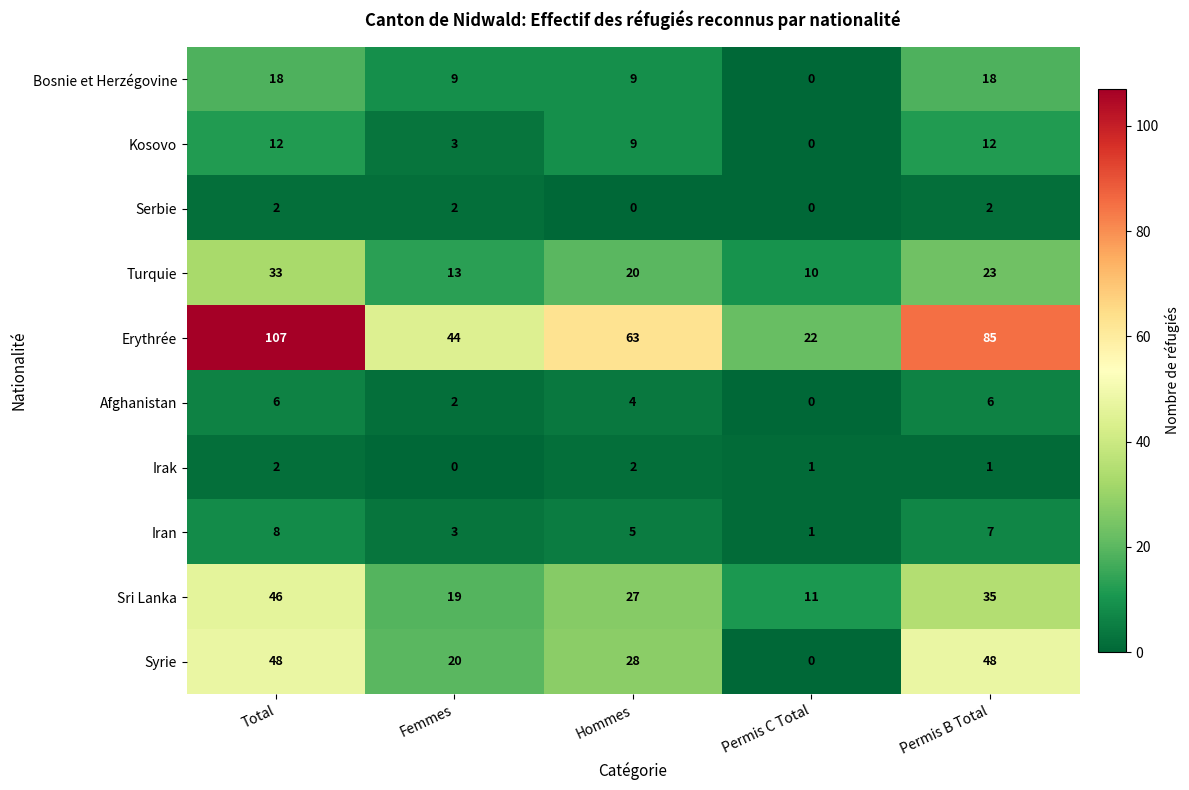

At which category is the sum across all series the highest?

Total